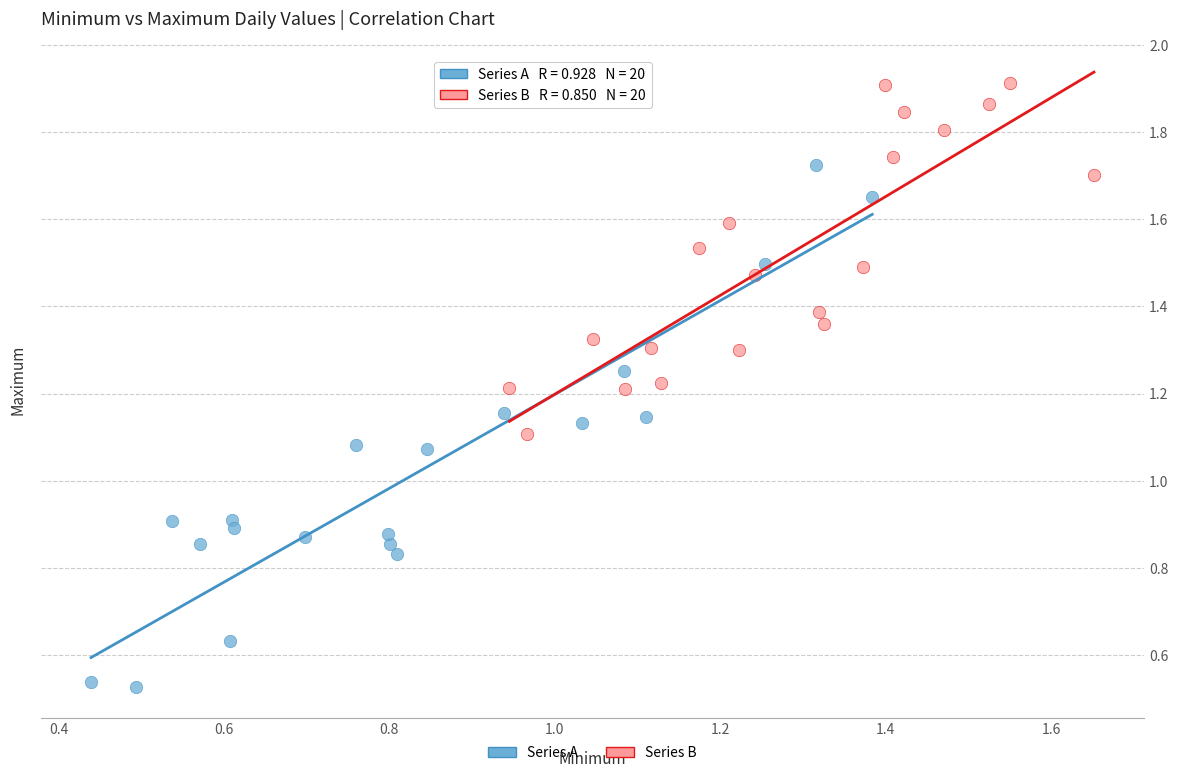

Which series reaches the minimum Y coordinate?

Series A